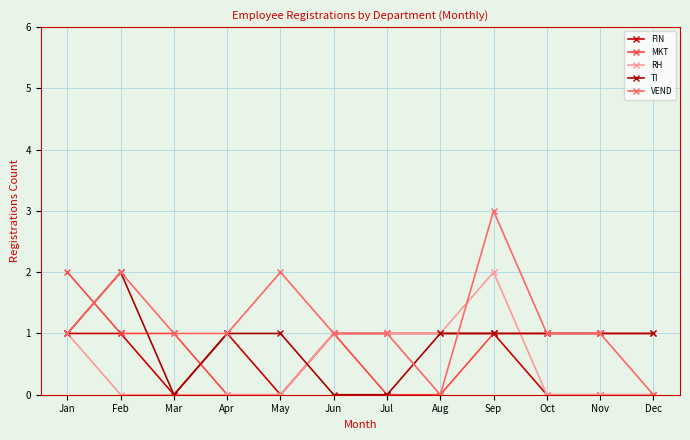

In TI, how many points are higher than both neighbors (excluding endpoints)?

1